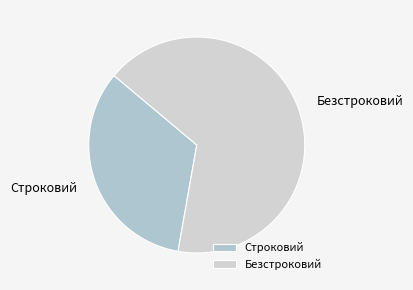

Is Строковий the majority of the pie?

No